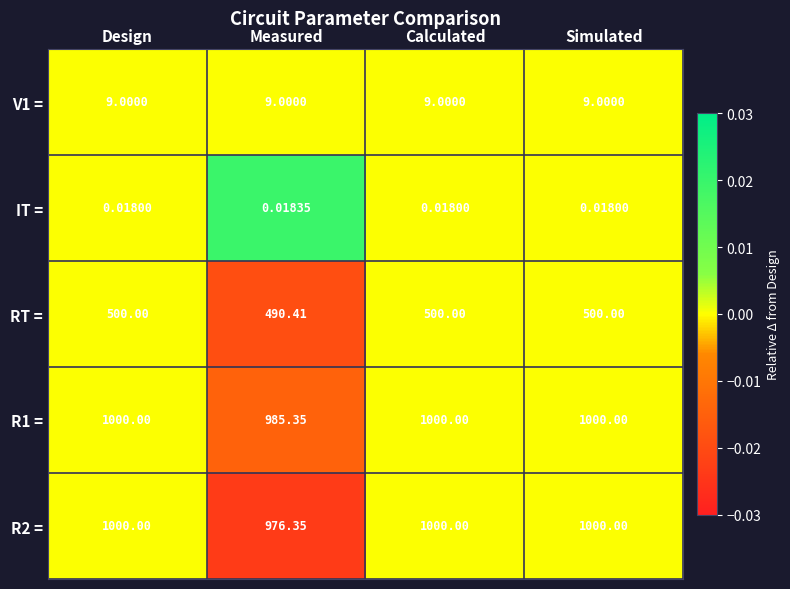

Where is RT = nearest to the value 495?

Measured